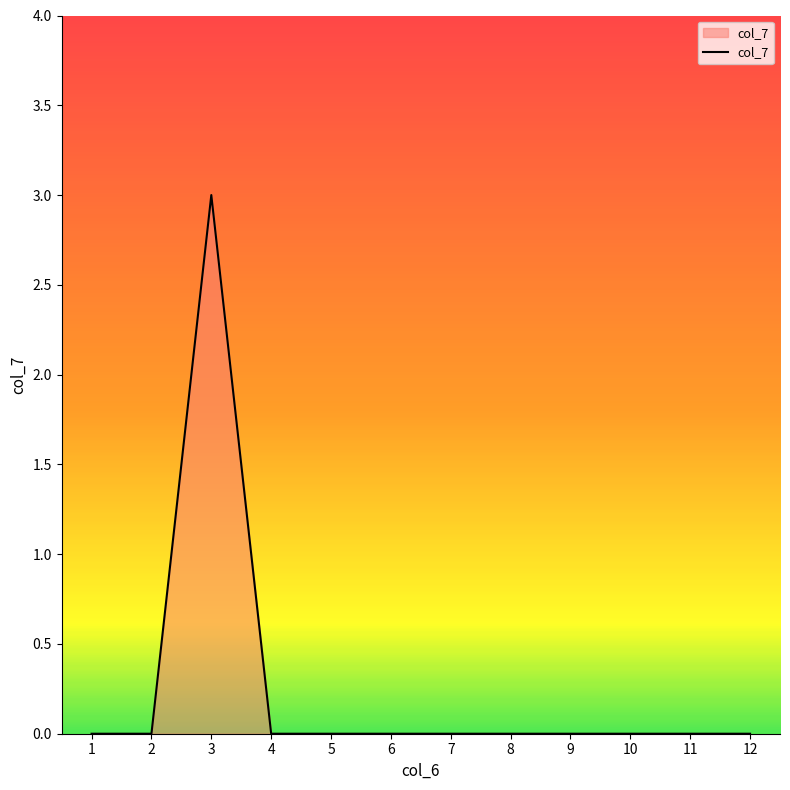

The chart shows a value of 1 at 9. True or false?

False